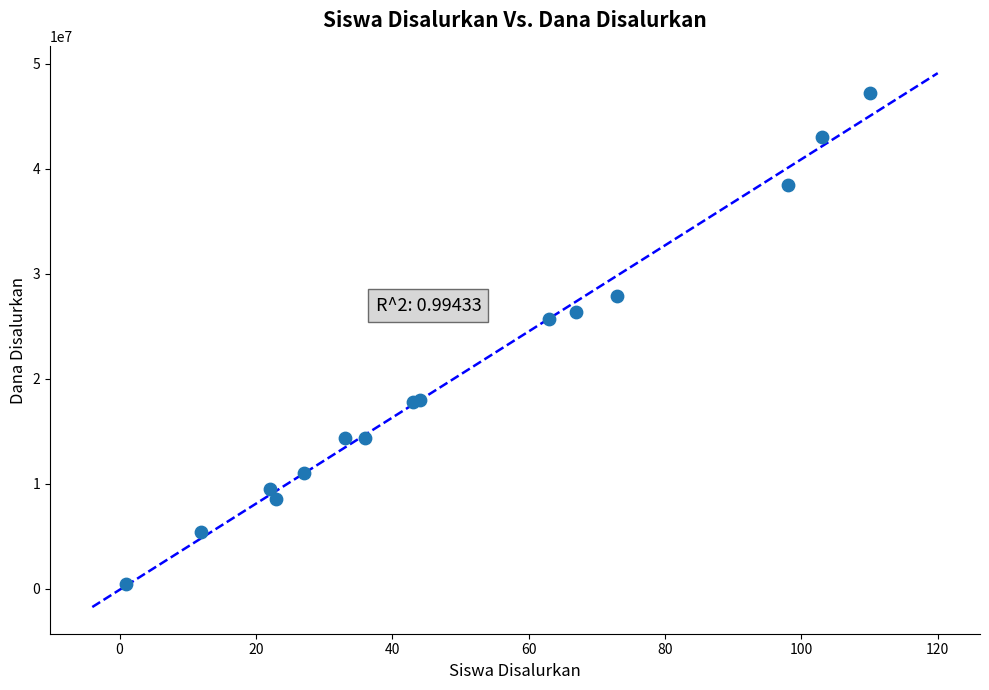

What Y value in the scatter plot is closest to 23850000?

25650000